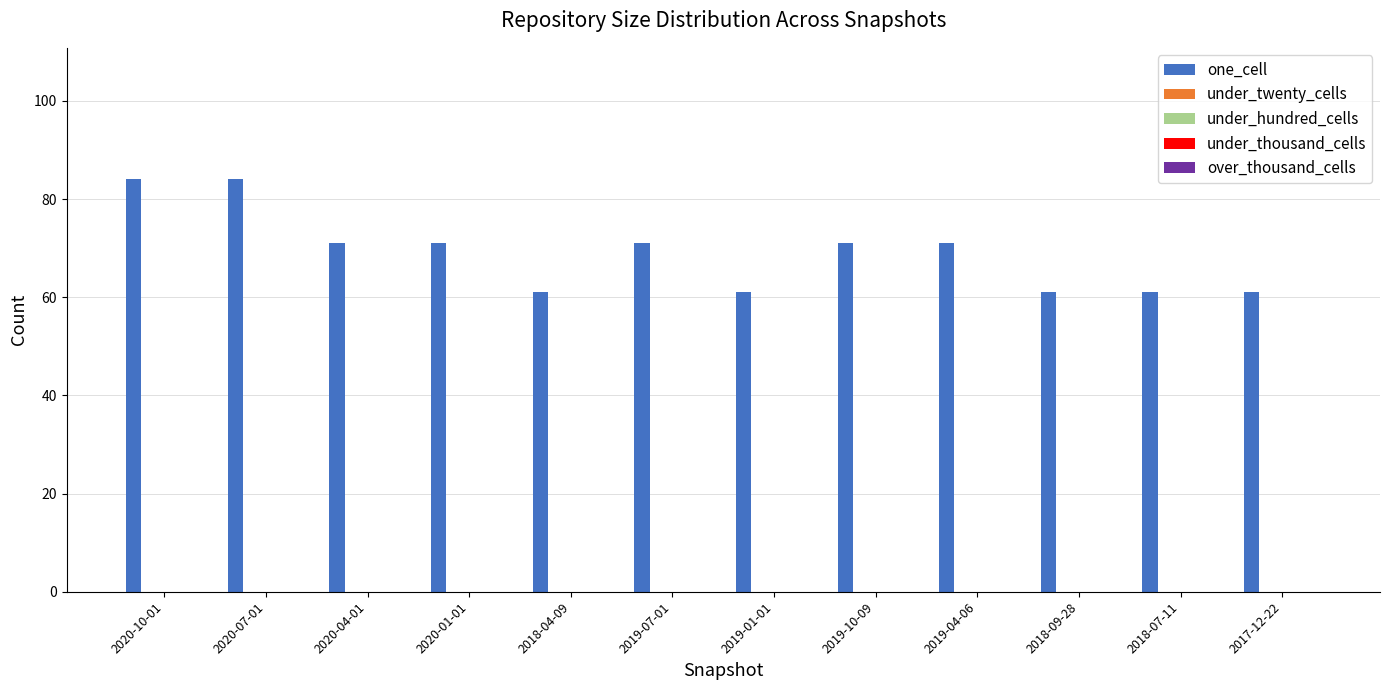

What is the average value?

69